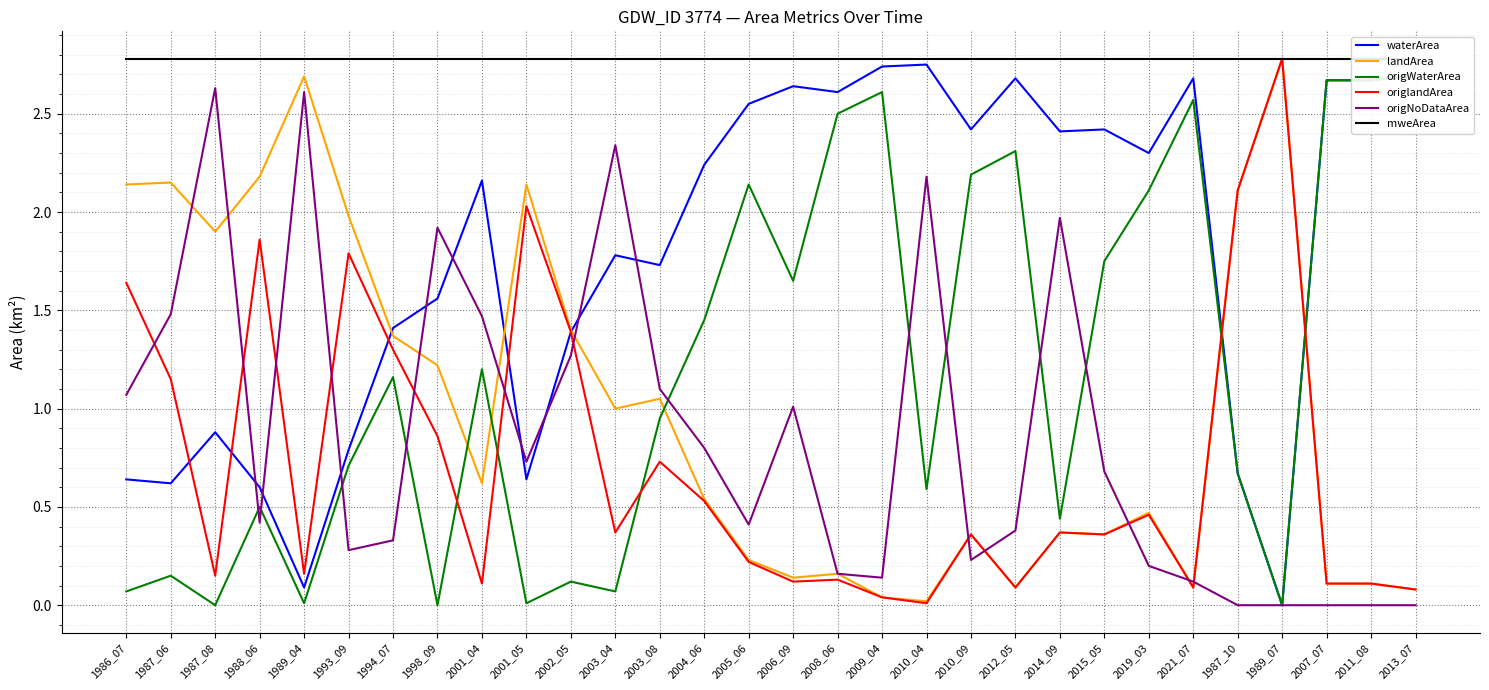

Between 2015_05 and 2012_05, which is larger?

2012_05